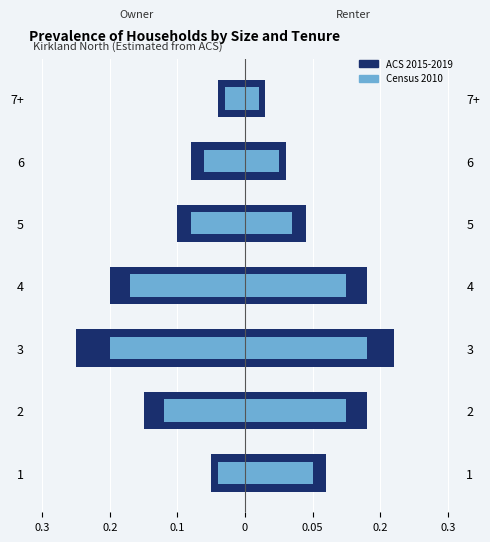

Read the ACS 2015-2019 value at 2.

-0.1